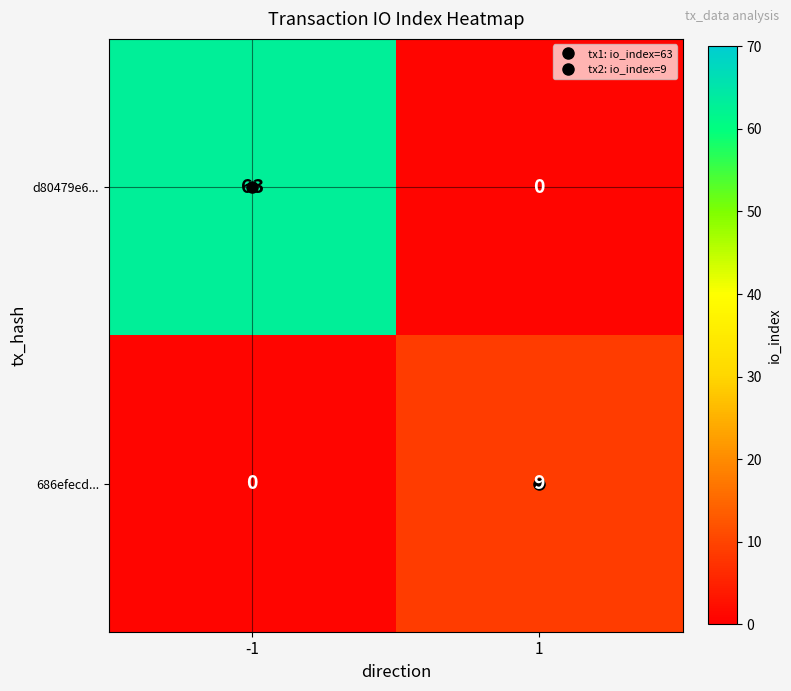

Rank the series at -1 from highest to lowest value.

d80479e6..., 686efecd...